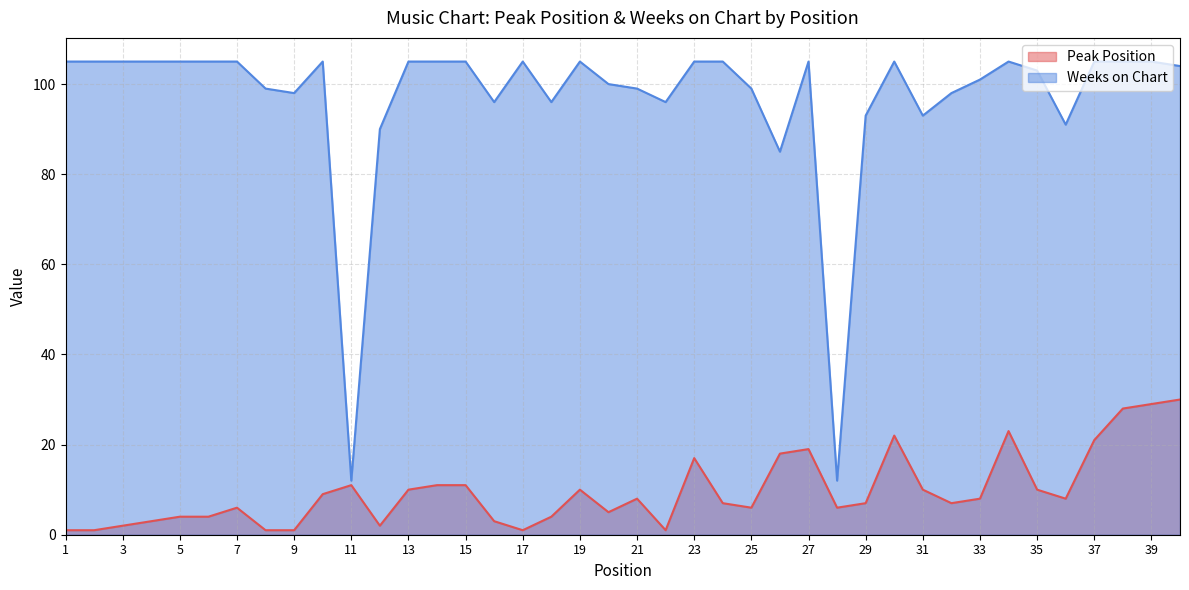

True or false: Weeks on Chart and Peak Position cross at least once.

False